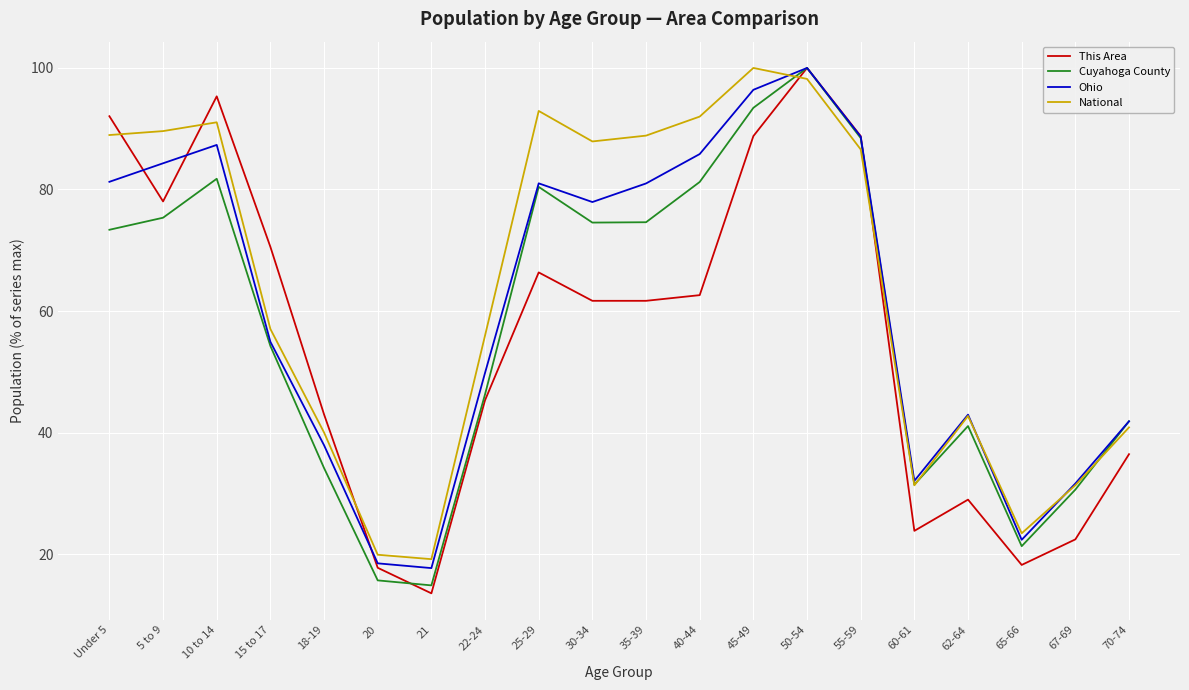

How many lines are shown in the chart?

4